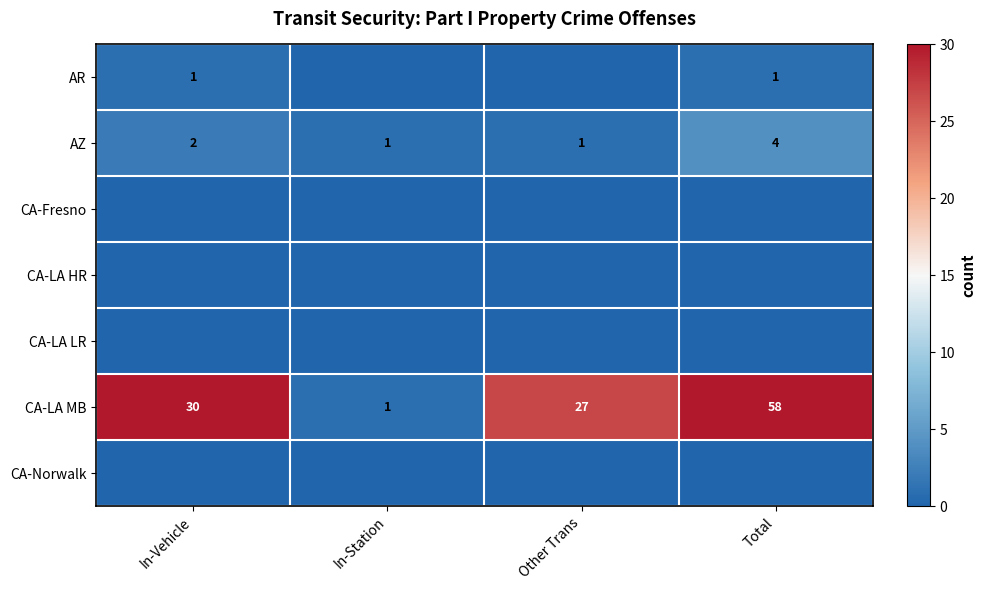

Is it true that CA-LA MB equals 1 at In-Station?

True